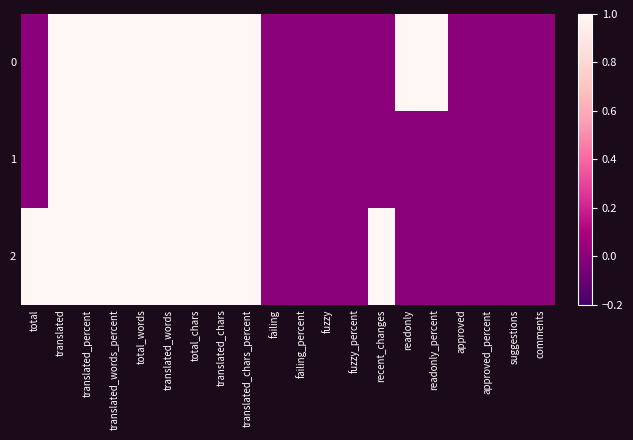

Reading left to right, list all the values displayed in this chart.

0: total=0	translated=2	translated_percent=100	translated_words_percent=100	total_words=28	translated_words=28	total_chars=217	translated_chars=217	translated_chars_percent=100	failing=0	failing_percent=0	fuzzy=0	fuzzy_percent=0	recent_changes=0	readonly=2	readonly_percent=100	approved=0	approved_percent=0	suggestions=0	comments=0
1: total=0	translated=2	translated_percent=100	translated_words_percent=100	total_words=28	translated_words=28	total_chars=217	translated_chars=217	translated_chars_percent=100	failing=0	failing_percent=0	fuzzy=0	fuzzy_percent=0	recent_changes=0	readonly=0	readonly_percent=0	approved=0	approved_percent=0	suggestions=0	comments=0
2: total=2	translated=2	translated_percent=100	translated_words_percent=100	total_words=28	translated_words=28	total_chars=217	translated_chars=217	translated_chars_percent=100	failing=0	failing_percent=0	fuzzy=0	fuzzy_percent=0	recent_changes=2	readonly=0	readonly_percent=0	approved=0	approved_percent=0	suggestions=0	comments=0